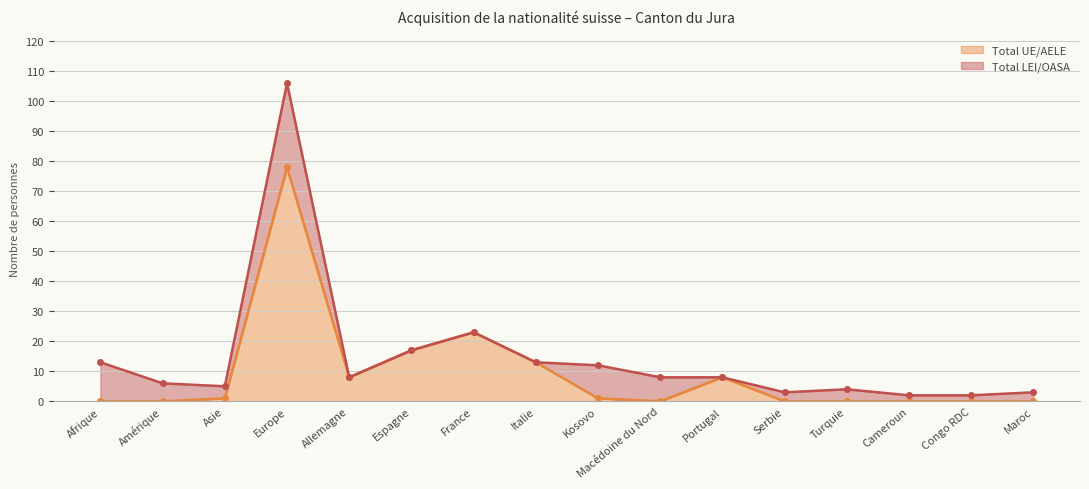

The chart shows a value of 3 at Allemagne. True or false?

False